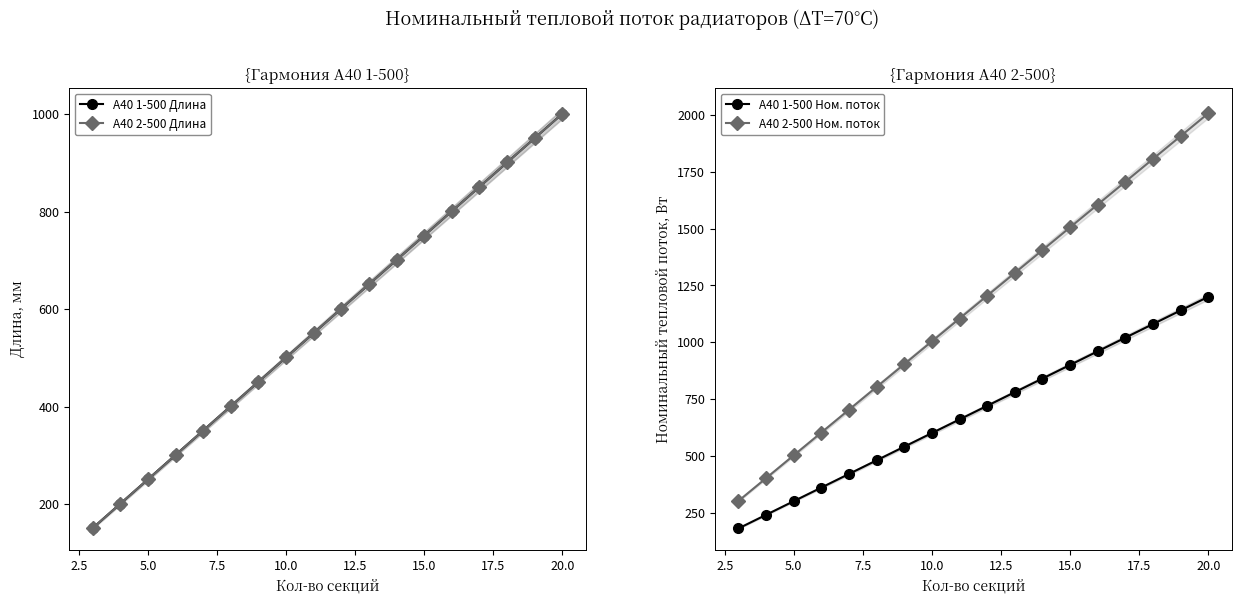

True or false: А40 1-500 Длина has more than 1 points higher than both neighbors.

False